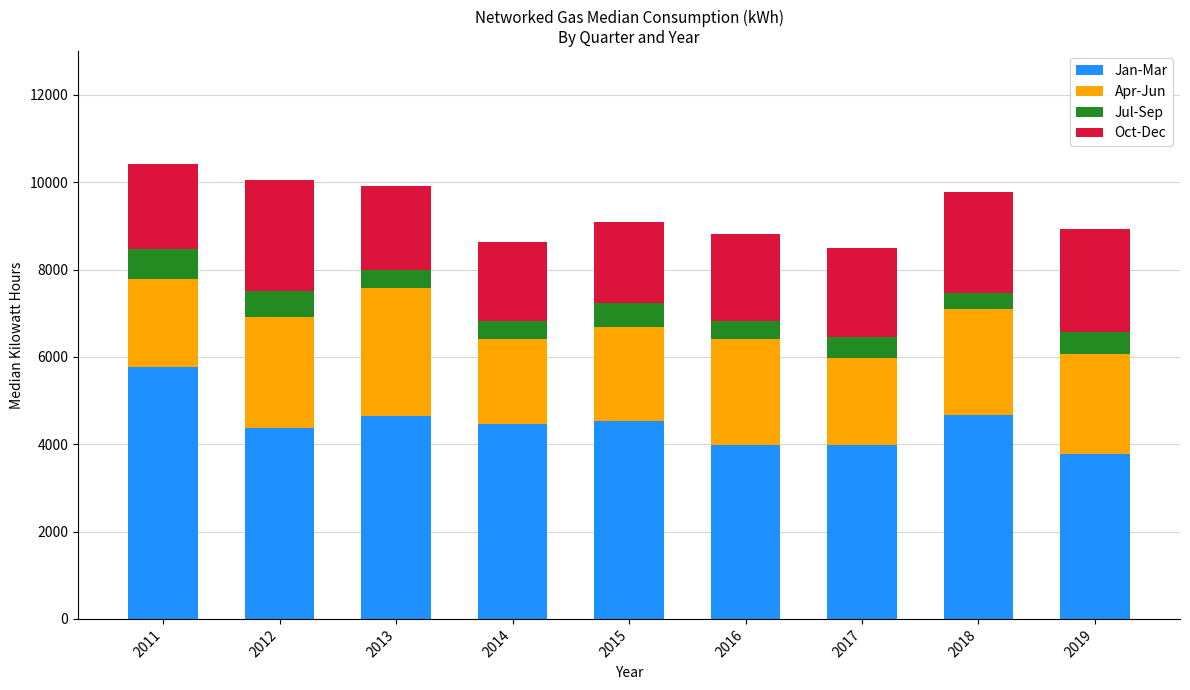

True or false: Jan-Mar has a value of 2491 at 2016.

False